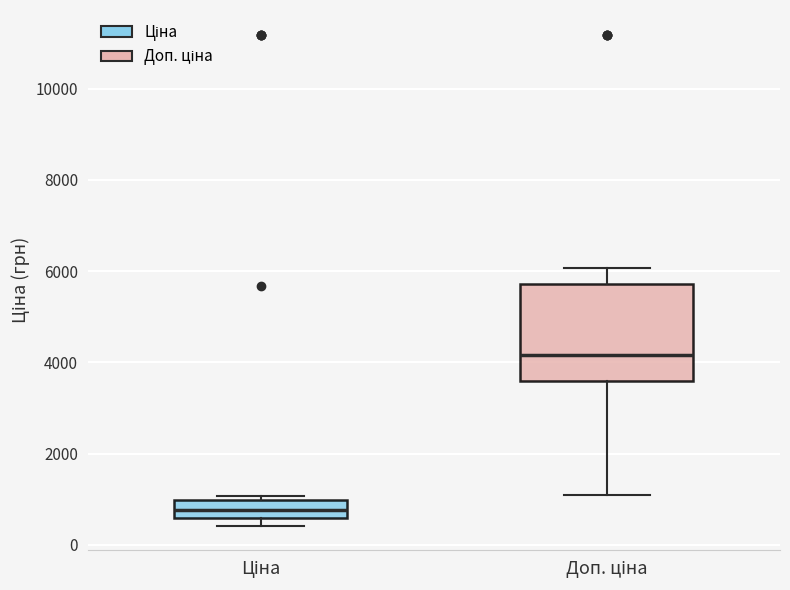

Reading left to right, transcribe this box plot: for each box, give where its median line is, the range the box spans, and where its two whiskers end, as read against the y-axis. The values are not printed on the chart, so give them approximately, as read against the axis.

Ціна: median 800, box 600 to 1000, whiskers 400 to 1000 (just above the box's upper edge)
Доп. ціна: median 4200, box 3600 to 5800, whiskers 1000 to 6000